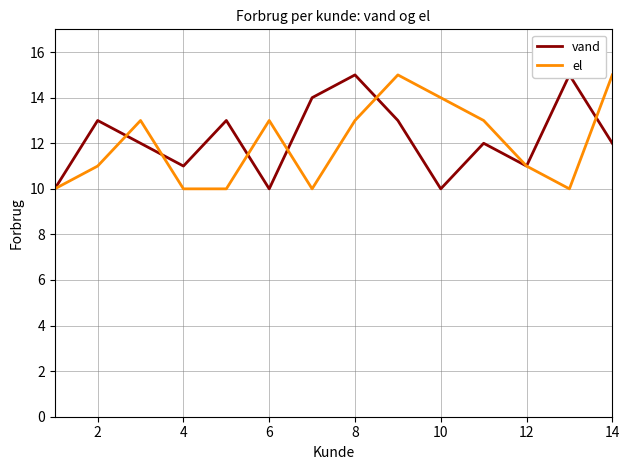

At how many categories does at least one series exceed 13?

6